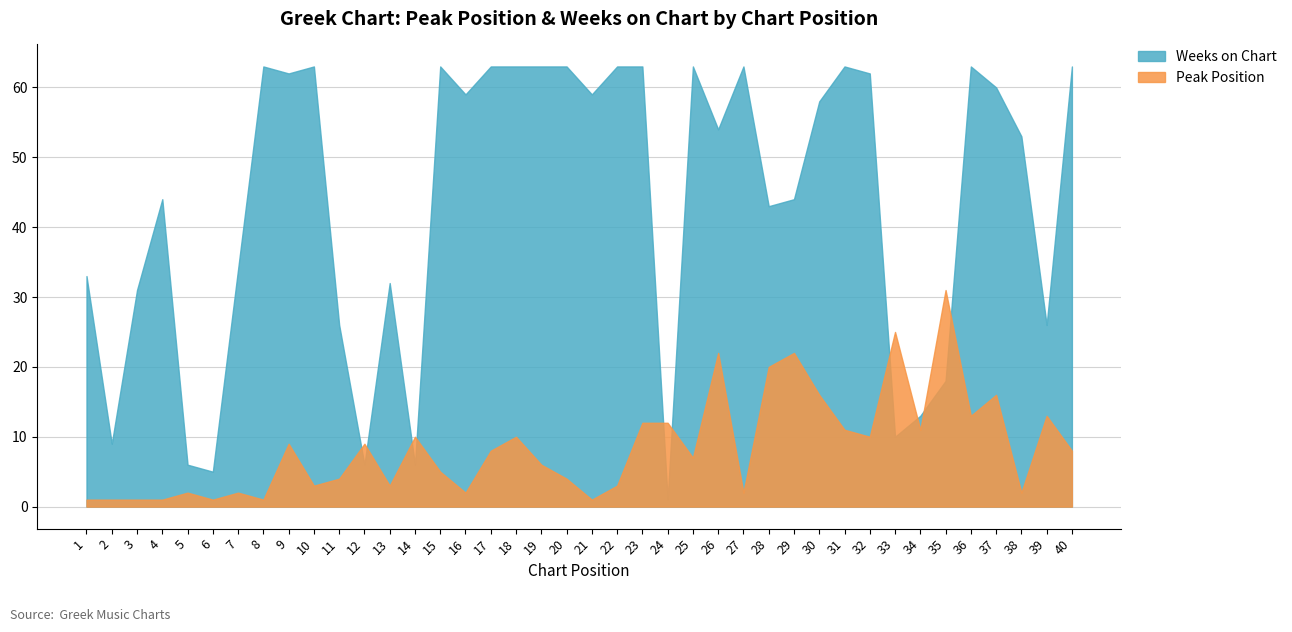

Which series has the widest spread of values?

Weeks on Chart